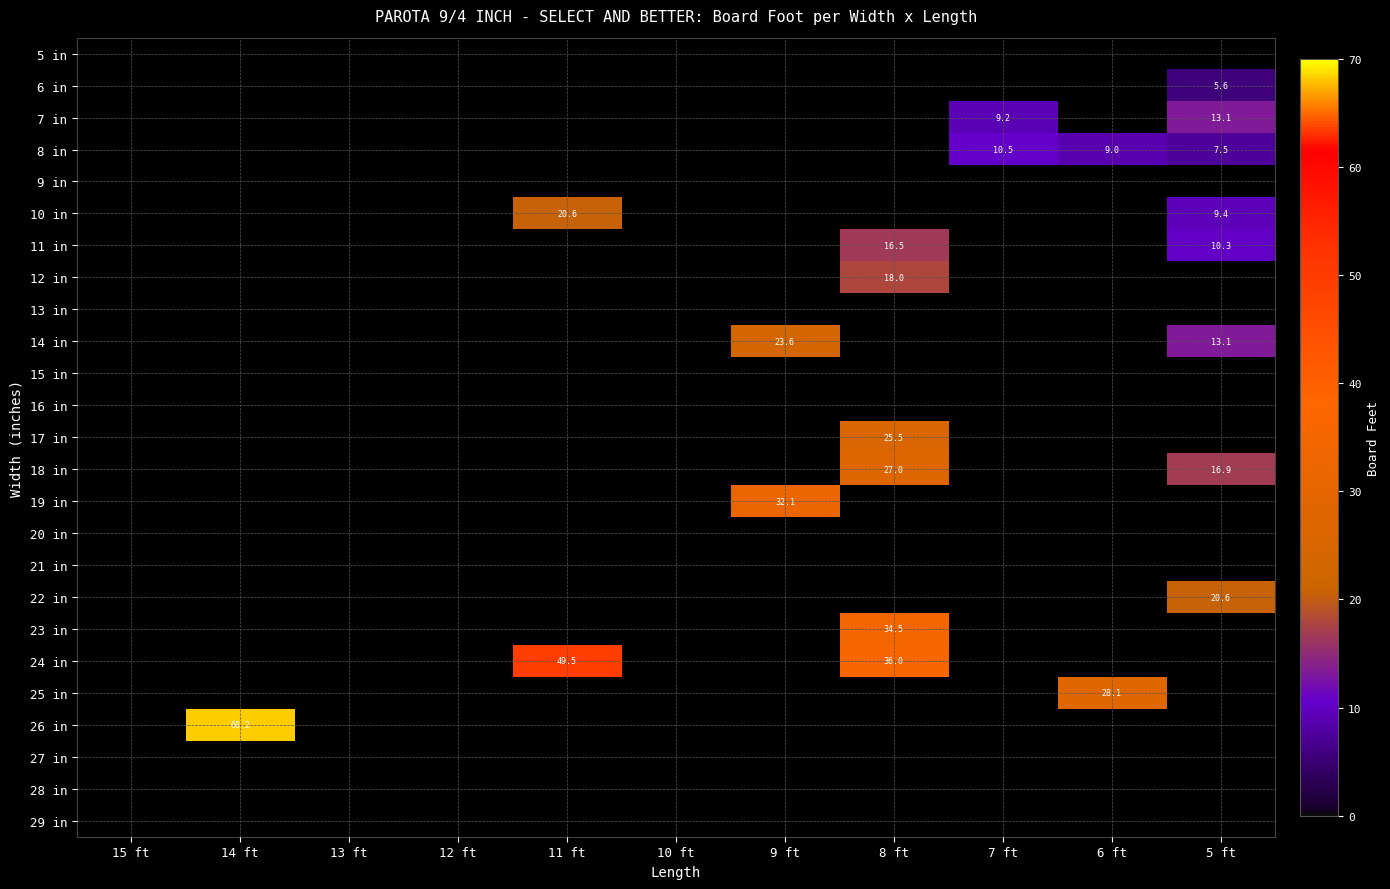

At how many categories does at least one series exceed 55?

1